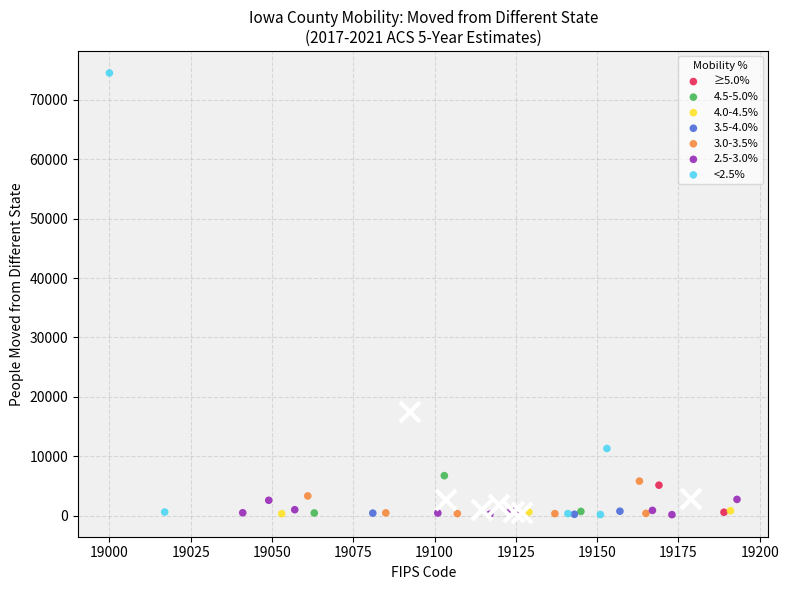

What are all the series names shown in the legend?

≥5.0%, 4.5-5.0%, 4.0-4.5%, 3.5-4.0%, 3.0-3.5%, 2.5-3.0%, <2.5%